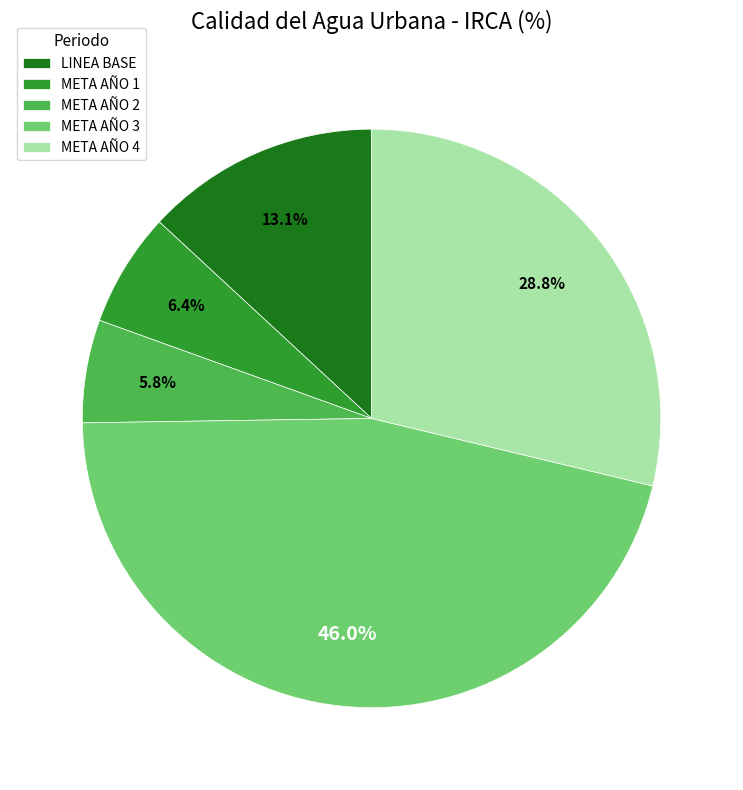

Is there a majority slice in this chart?

No